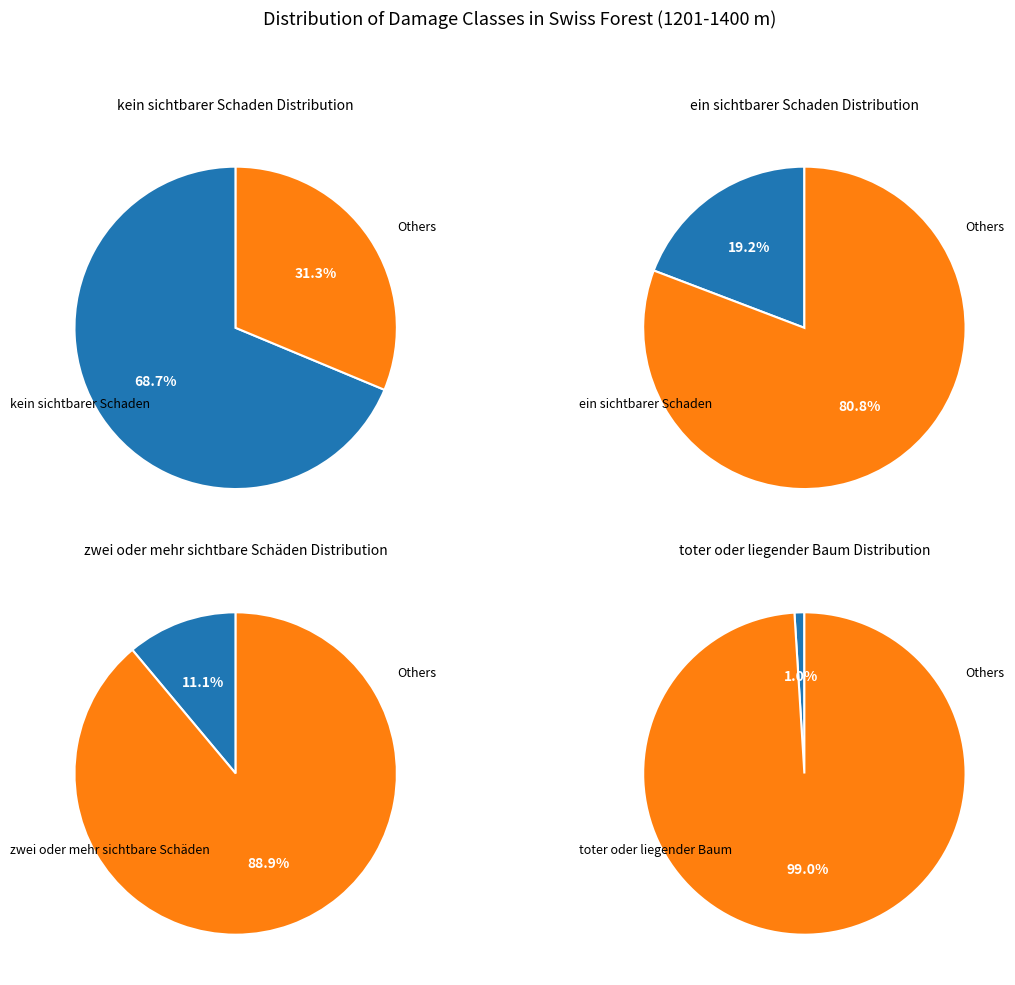

To the nearest percent, what is the average slice percentage?

25%